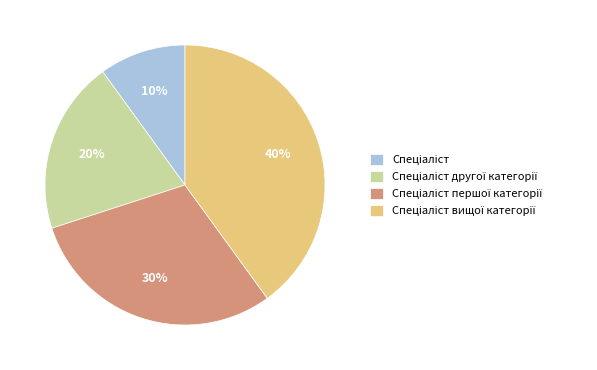

How many segments does this pie chart have?

4